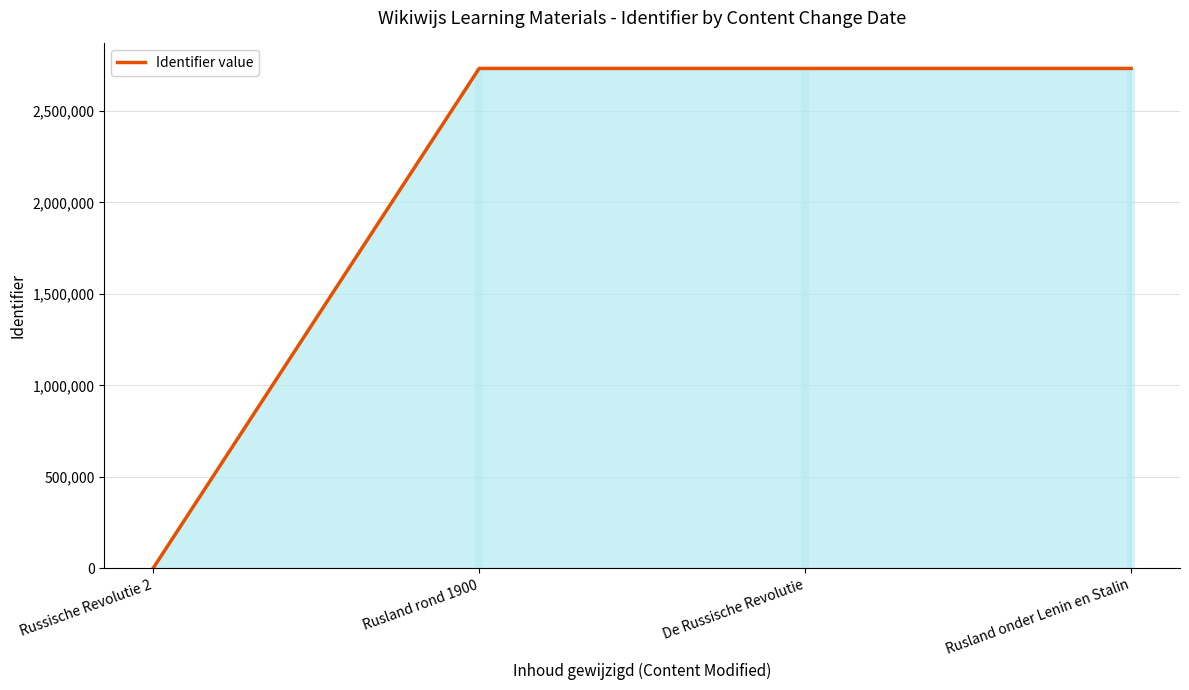

True or false: the data shows 901683 at Russische Revolutie 2.

False